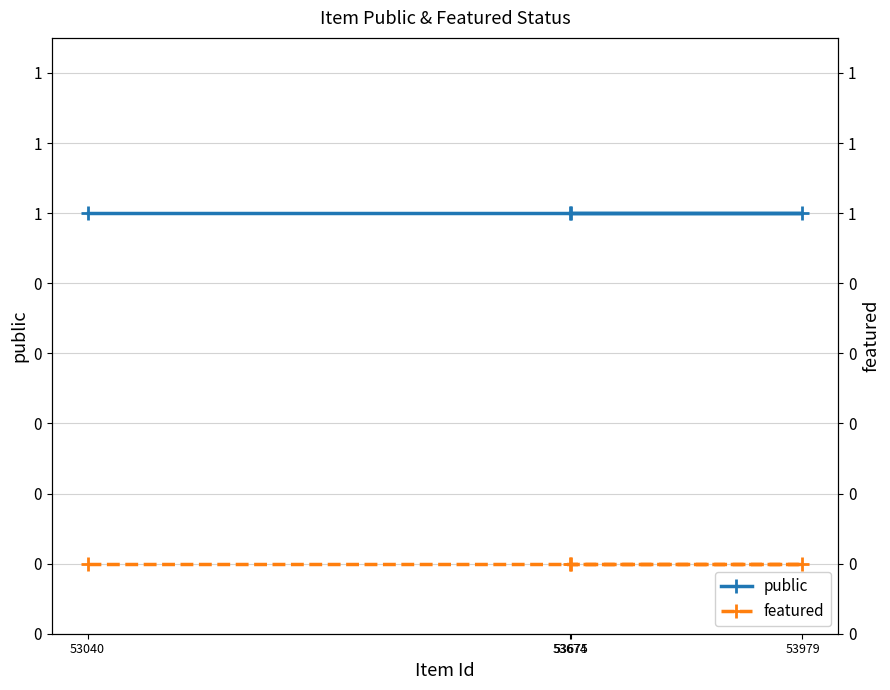

Rank the series by their maximum value, from lowest to highest.

featured, public